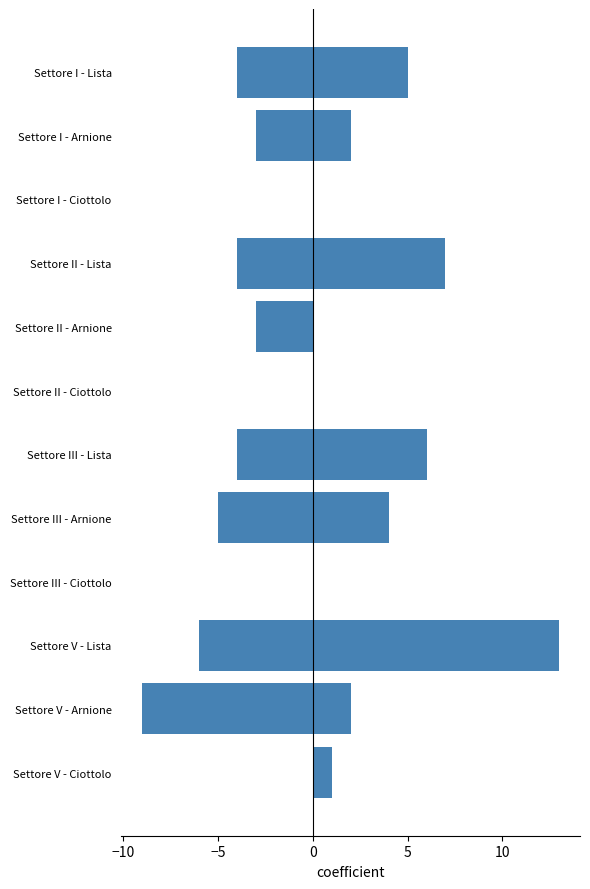

What is the greatest value displayed?

13